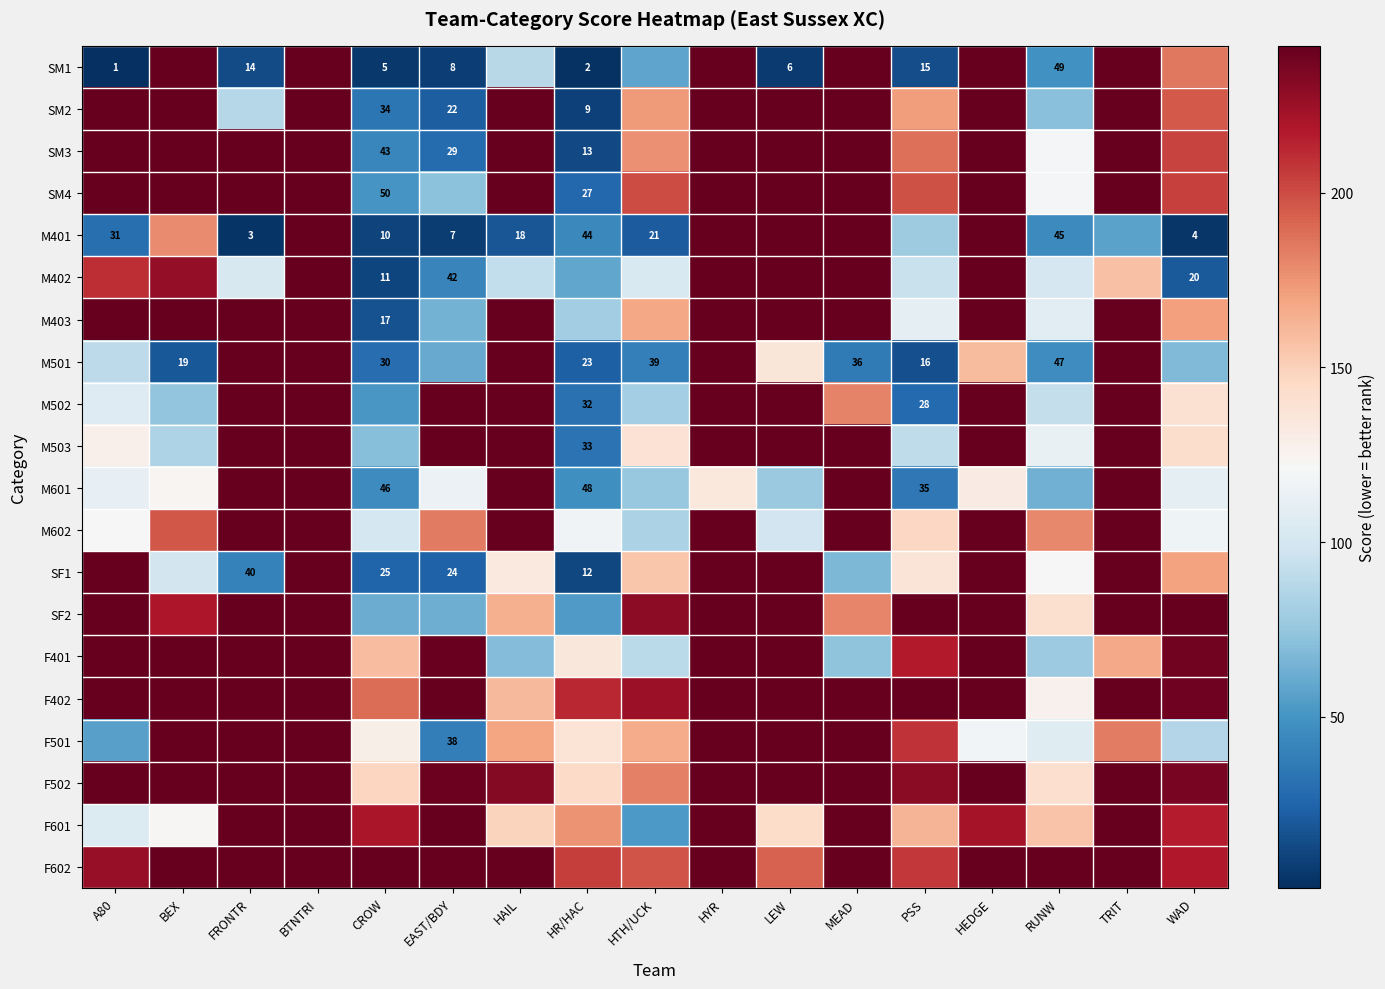

What is the greatest value displayed?

242